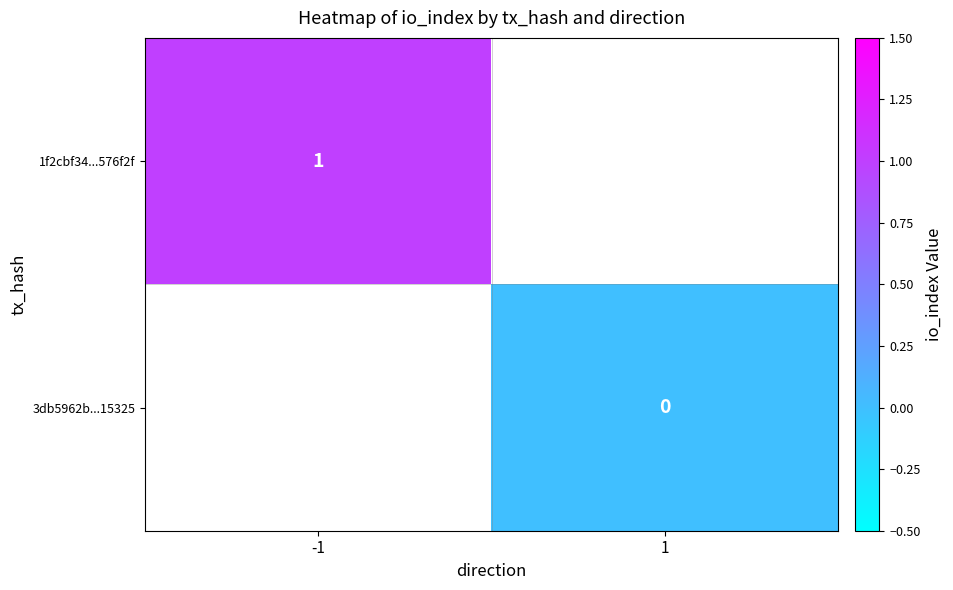

Count the number of data series in this chart.

2